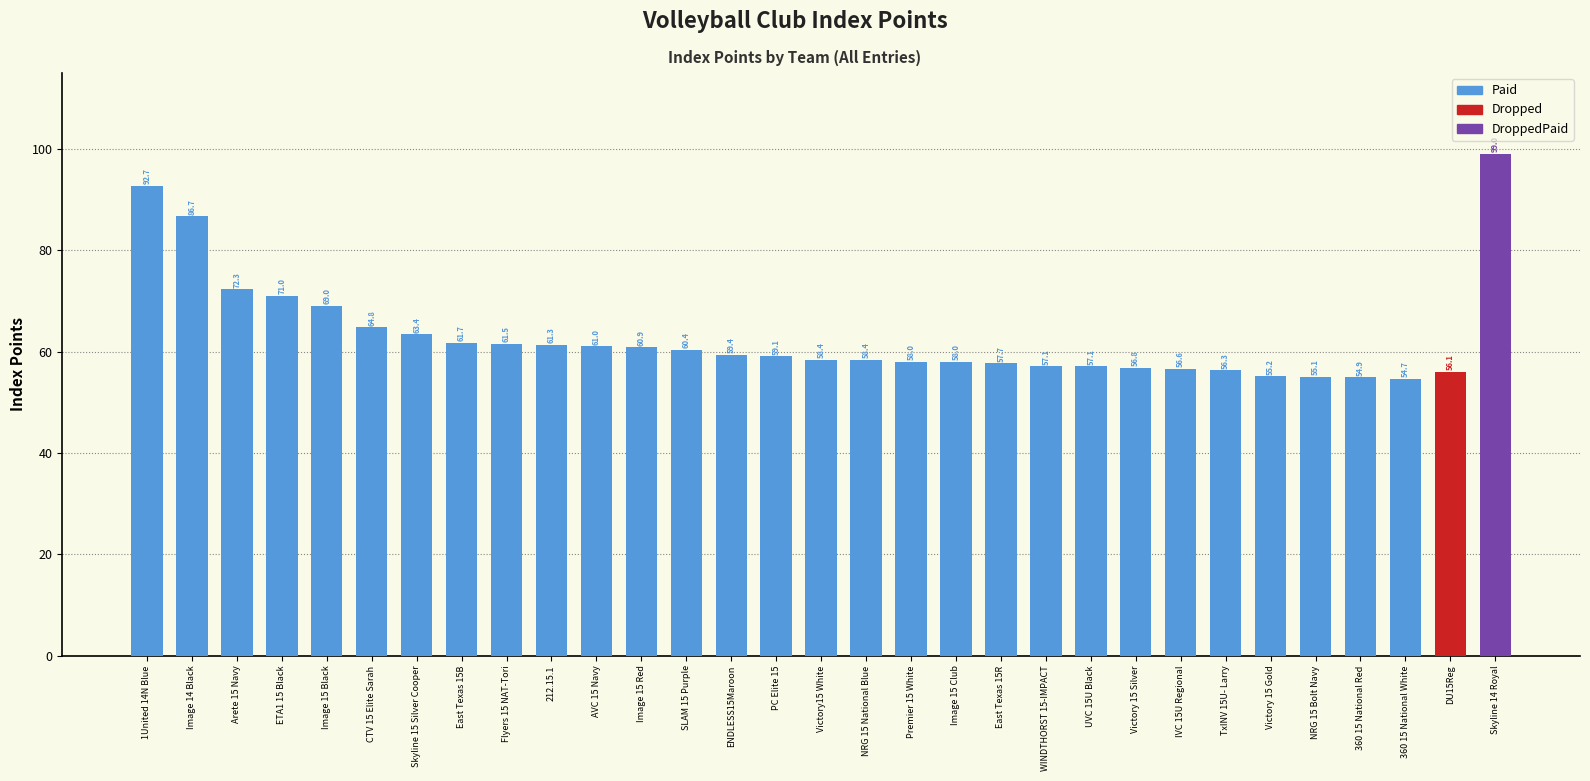

True or false: the data shows 45.0 at Arete 15 Navy.

False